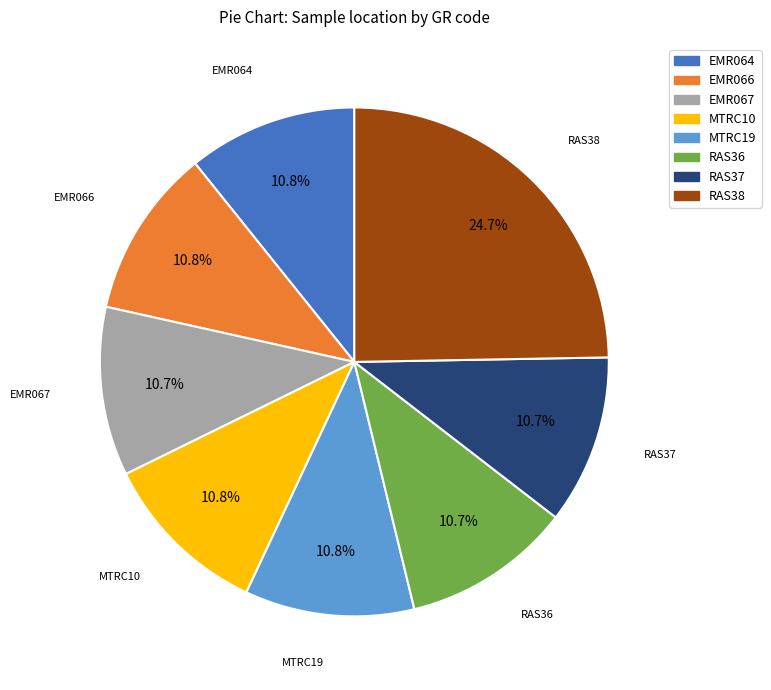

Is there a majority slice in this chart?

No